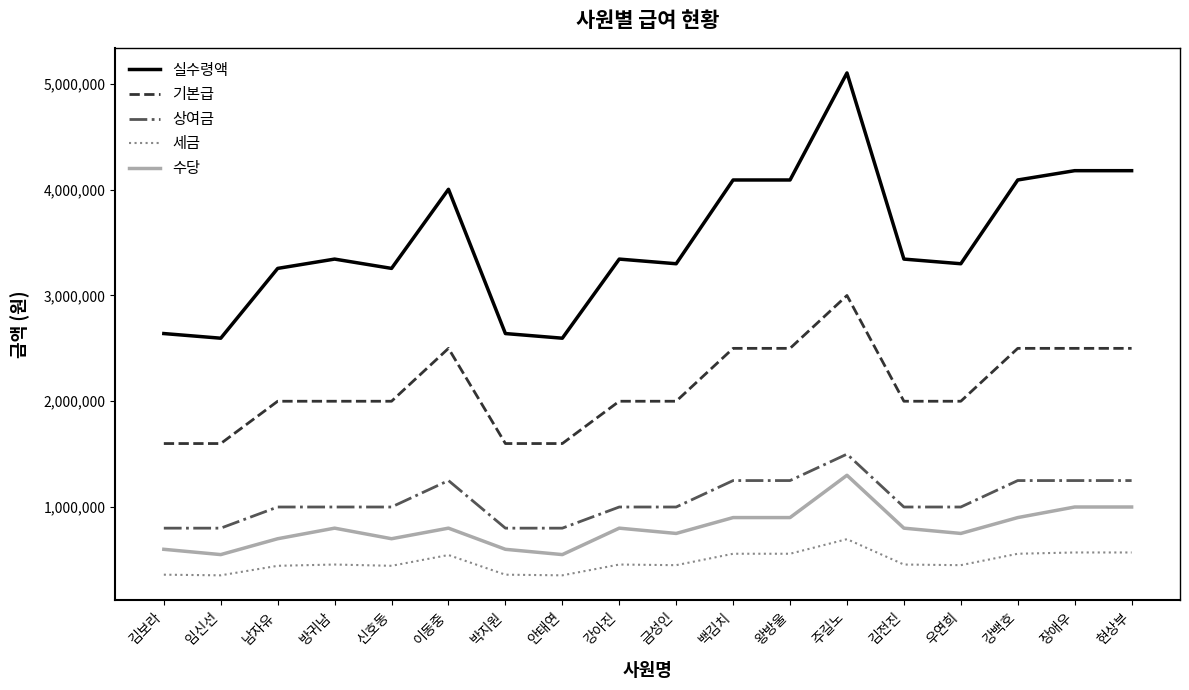

What is the difference between the maximum and minimum values in the 기본급 series?

1400000